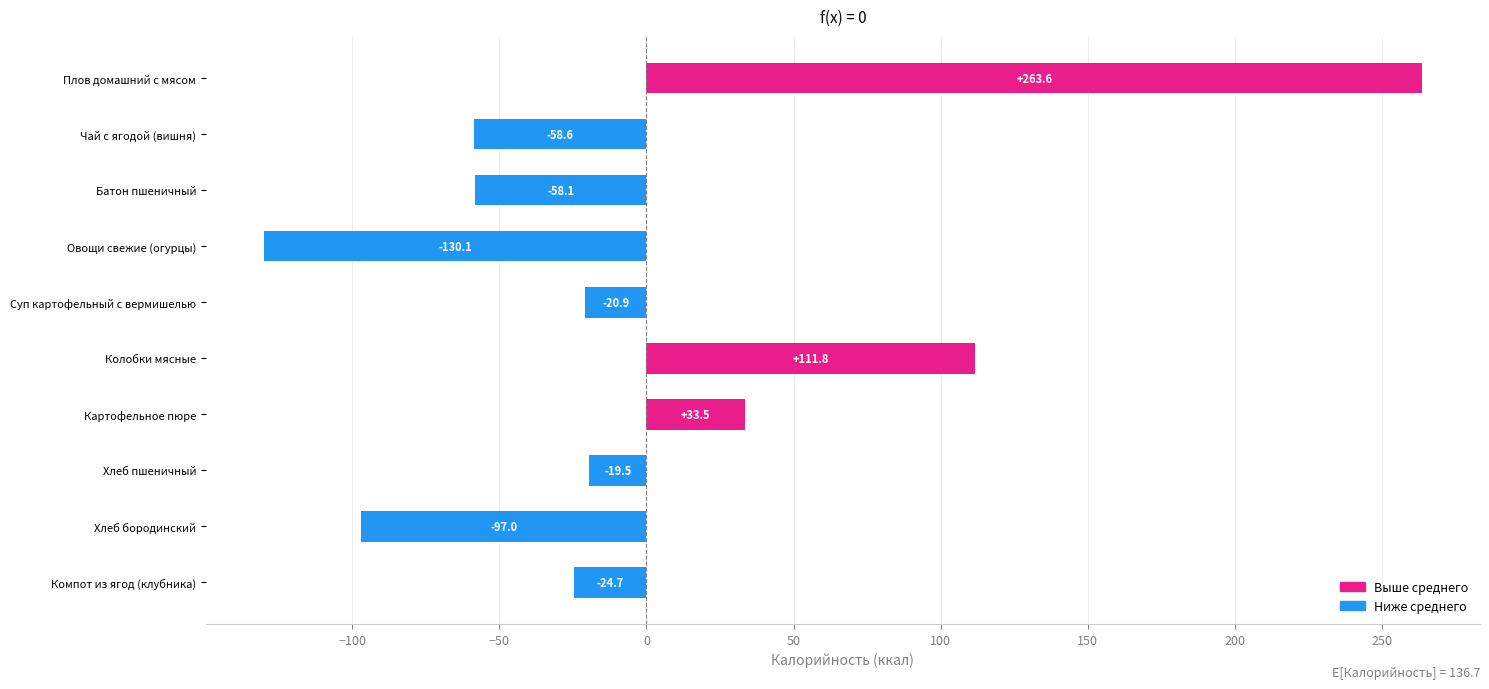

What is the difference between the maximum and minimum values?

393.7